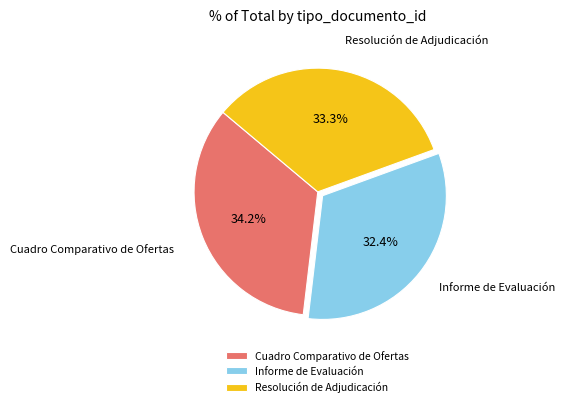

Which has a higher value, Informe de Evaluación or Resolución de Adjudicación?

Resolución de Adjudicación